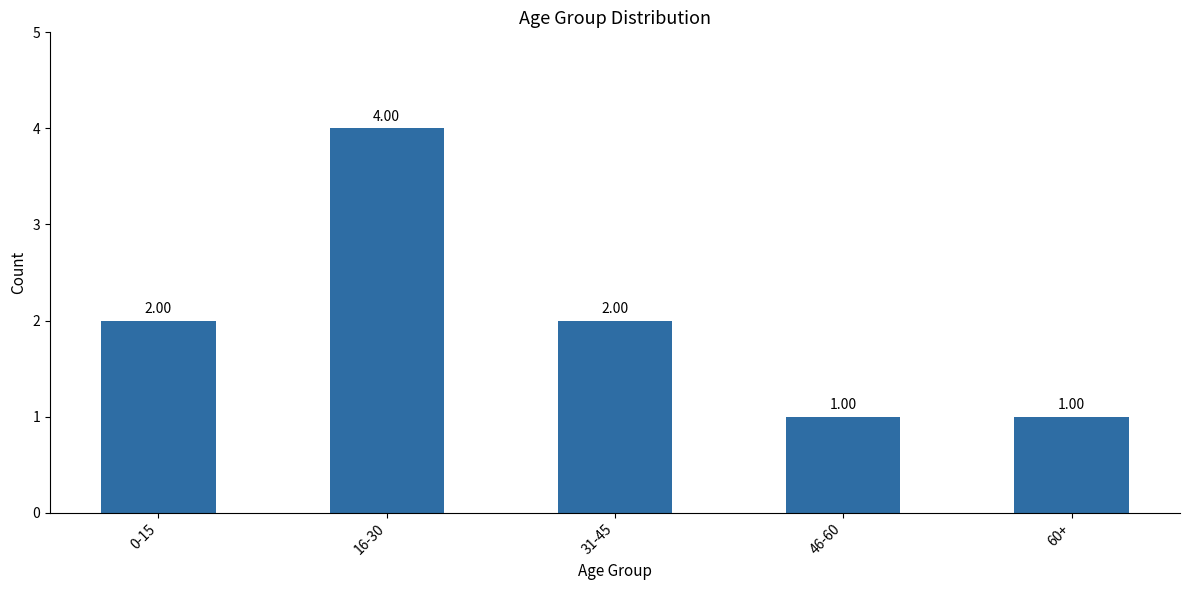

What is the minimum value shown in the chart?

1